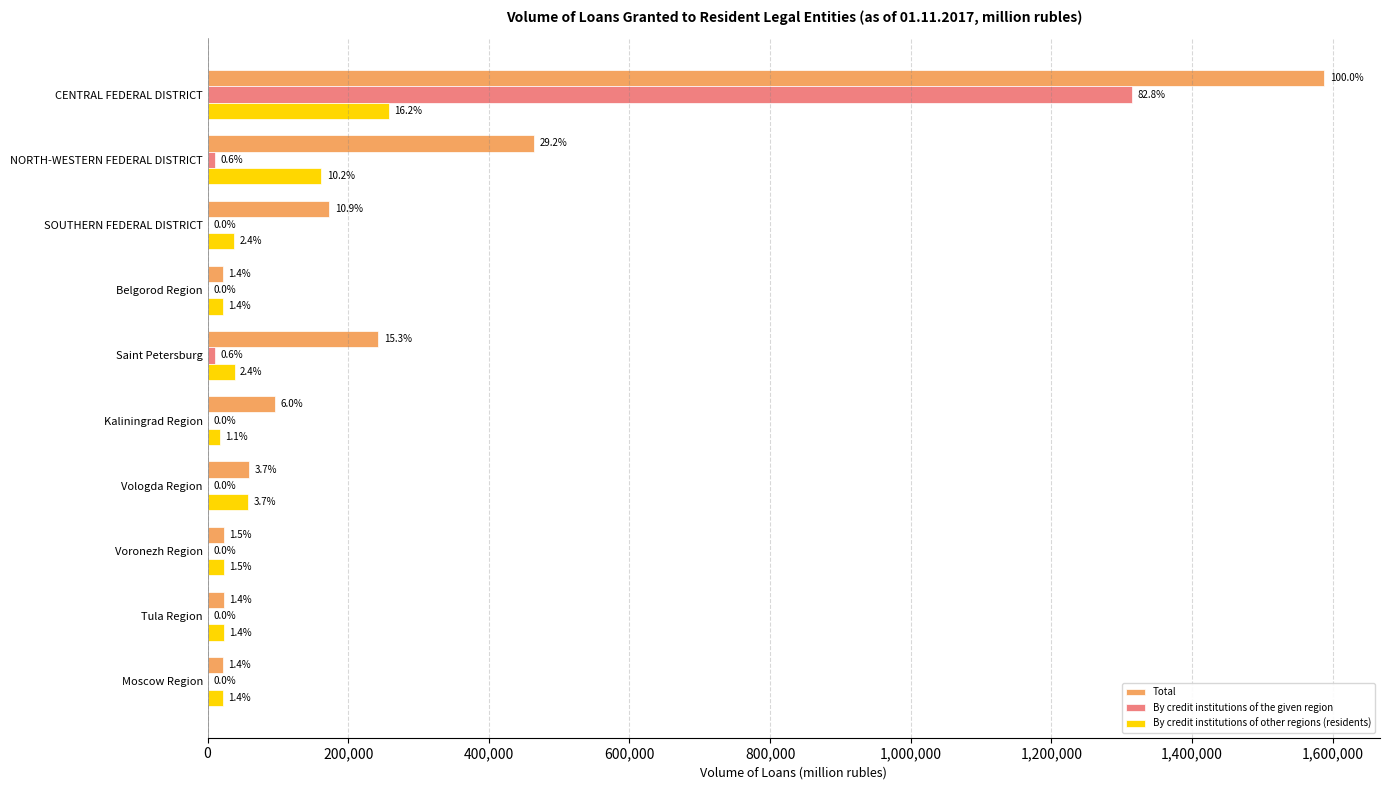

Reading left to right, transcribe all the data shown in this chart.

Total: 1588054	463954	173246	21756	242495	95458	59039	23067	22812	21756
By credit institutions of the given region: 1314619	10036	753	0	9953	83	0	0	0	0
By credit institutions of other regions (residents): 257877	161953	37834	21756	38320	17515	58089	23067	22812	21756